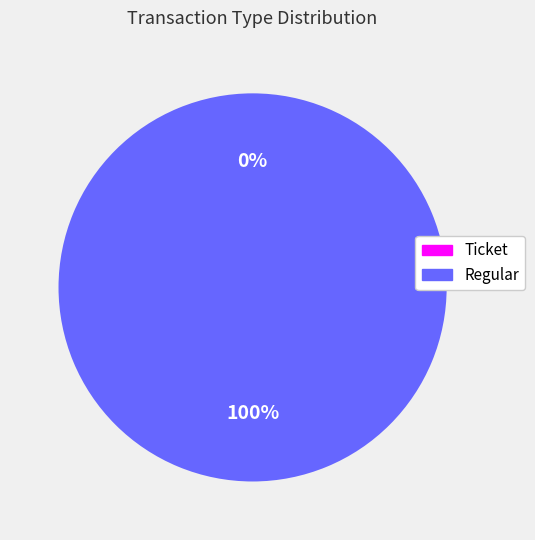

What portion of the pie excludes Ticket?

100.0%